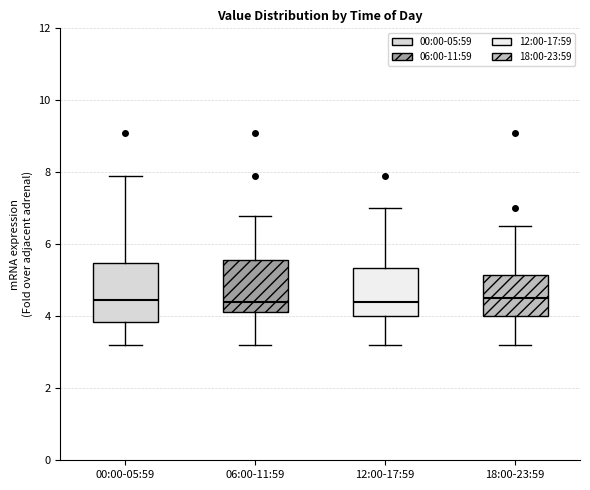

Reading left to right, transcribe this box plot: for each box, give where its median line is, the range the box spans, and where its two whiskers end, as read against the y-axis. The values are not printed on the chart, so give them approximately, as read against the axis.

00:00-05:59: median 4.4, box 3.8 to 5.4, whiskers 3.2 to 8.0
06:00-11:59: median 4.4, box 4.2 to 5.6, whiskers 3.2 to 6.8
12:00-17:59: median 4.4, box 4.0 to 5.4, whiskers 3.2 to 7.0
18:00-23:59: median 4.6, box 4.0 to 5.2, whiskers 3.2 to 6.6